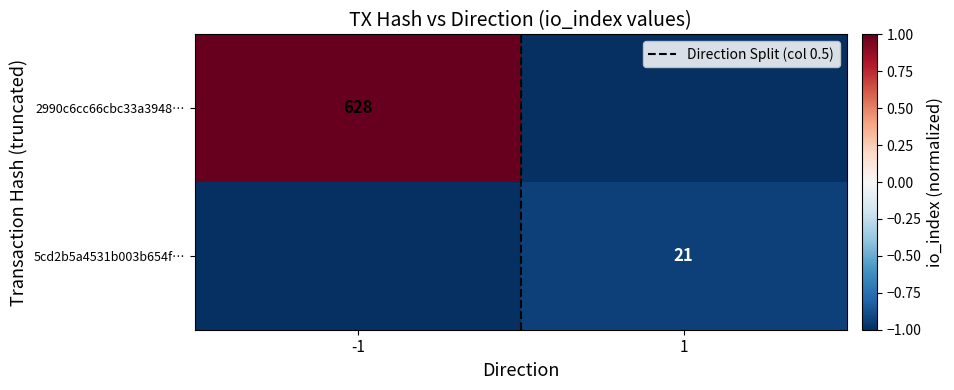

What is the maximum value for 5cd2b5a4531b003b654f…?

-0.9